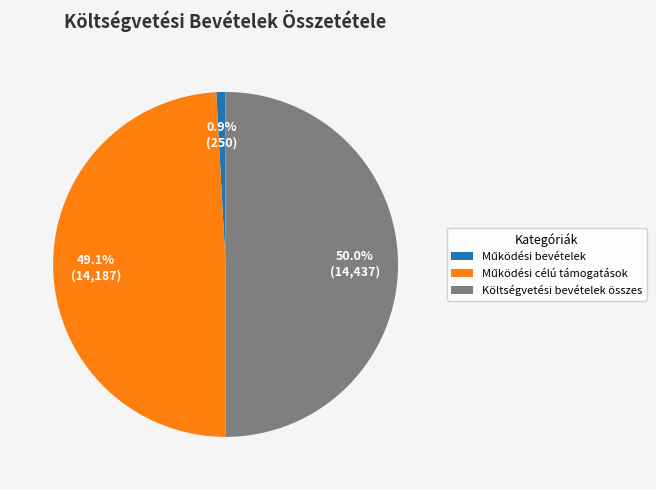

Which slice is the largest?

Költségvetési bevételek összes